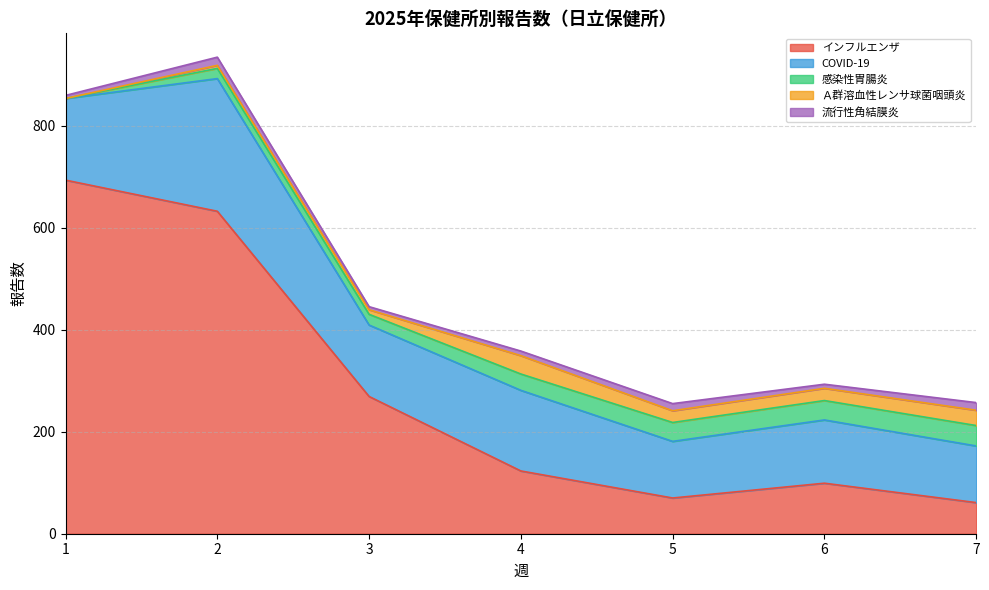

How many lines are shown in the chart?

5